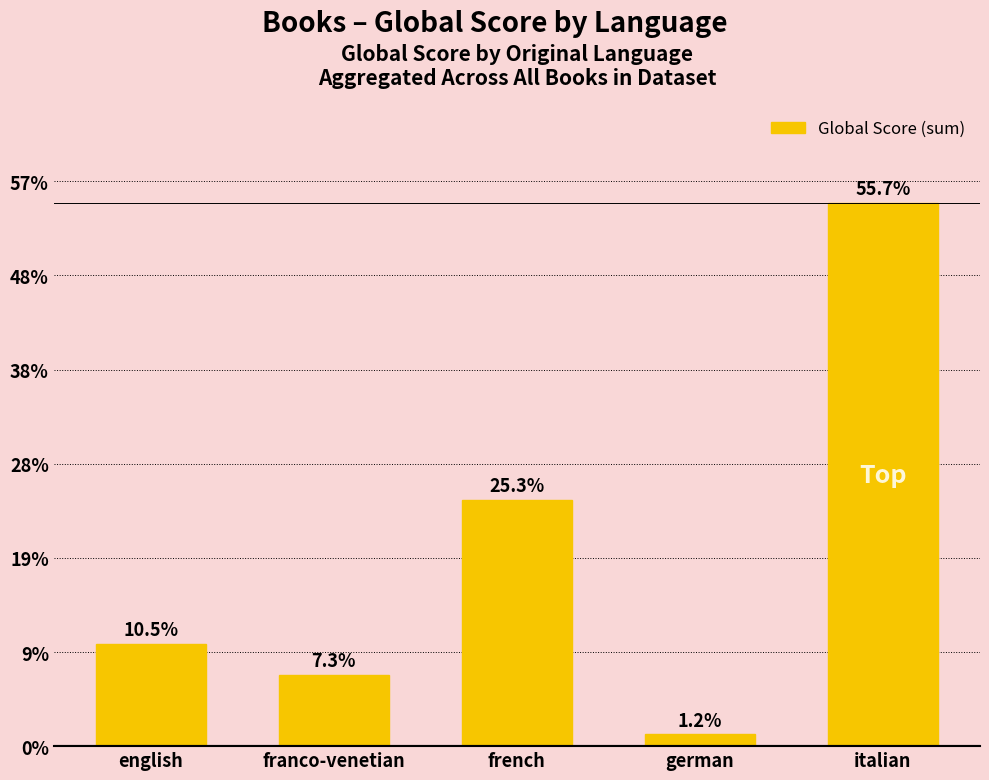

The value at german is 5. True or false?

False